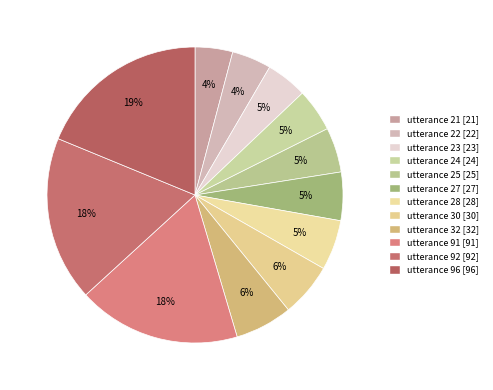

How many segments does this pie chart have?

12